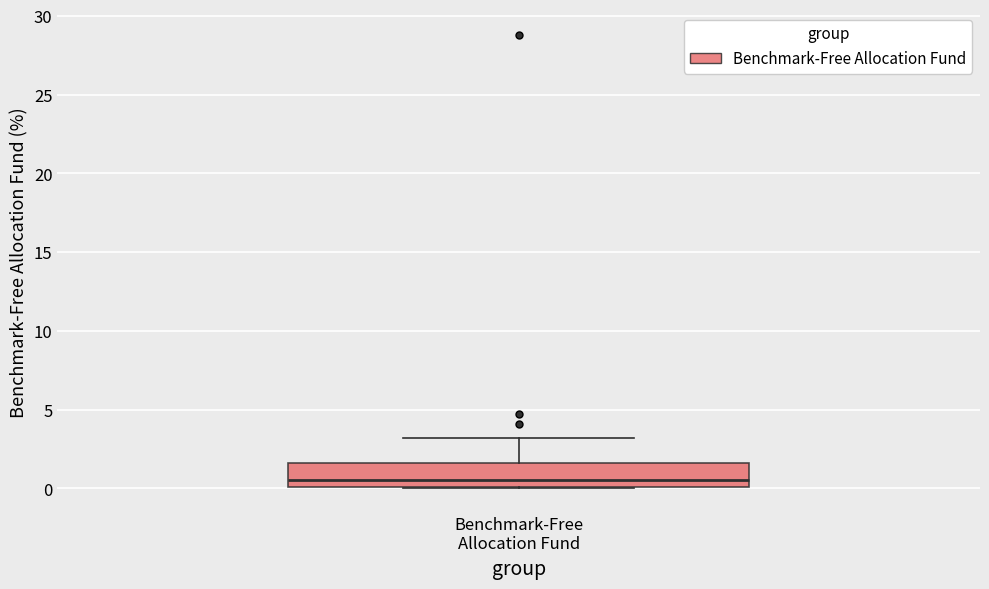

Transcribe this box plot: give where the median line is, the range the box spans, and where the two whiskers end, as read against the y-axis. The values are not printed on the chart, so give them approximately, as read against the axis.

median 0.5, box 0.0 to 1.5, whiskers 0.0 to 3.0